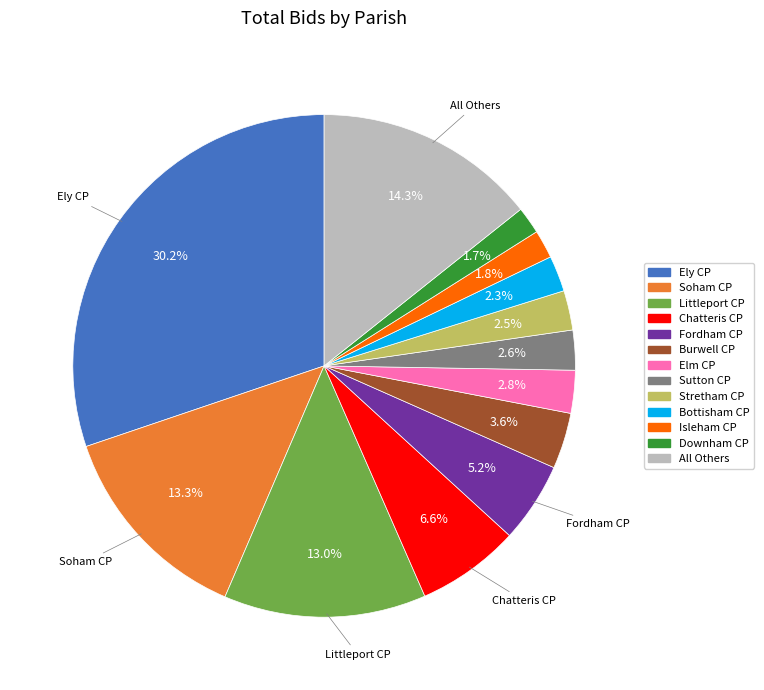

Is there a majority slice in this chart?

No